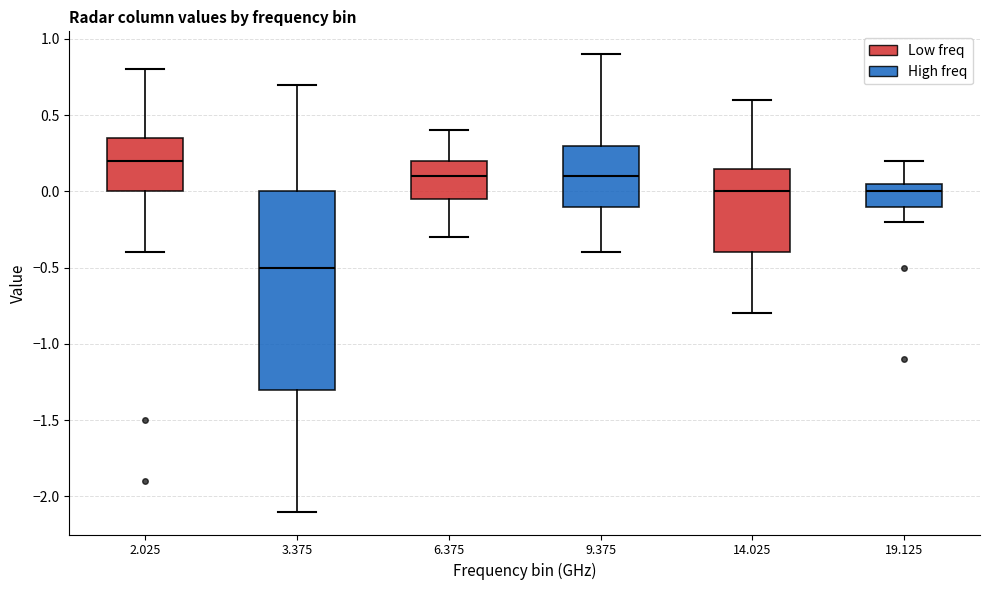

Which box's median line is the lowest?

3.375